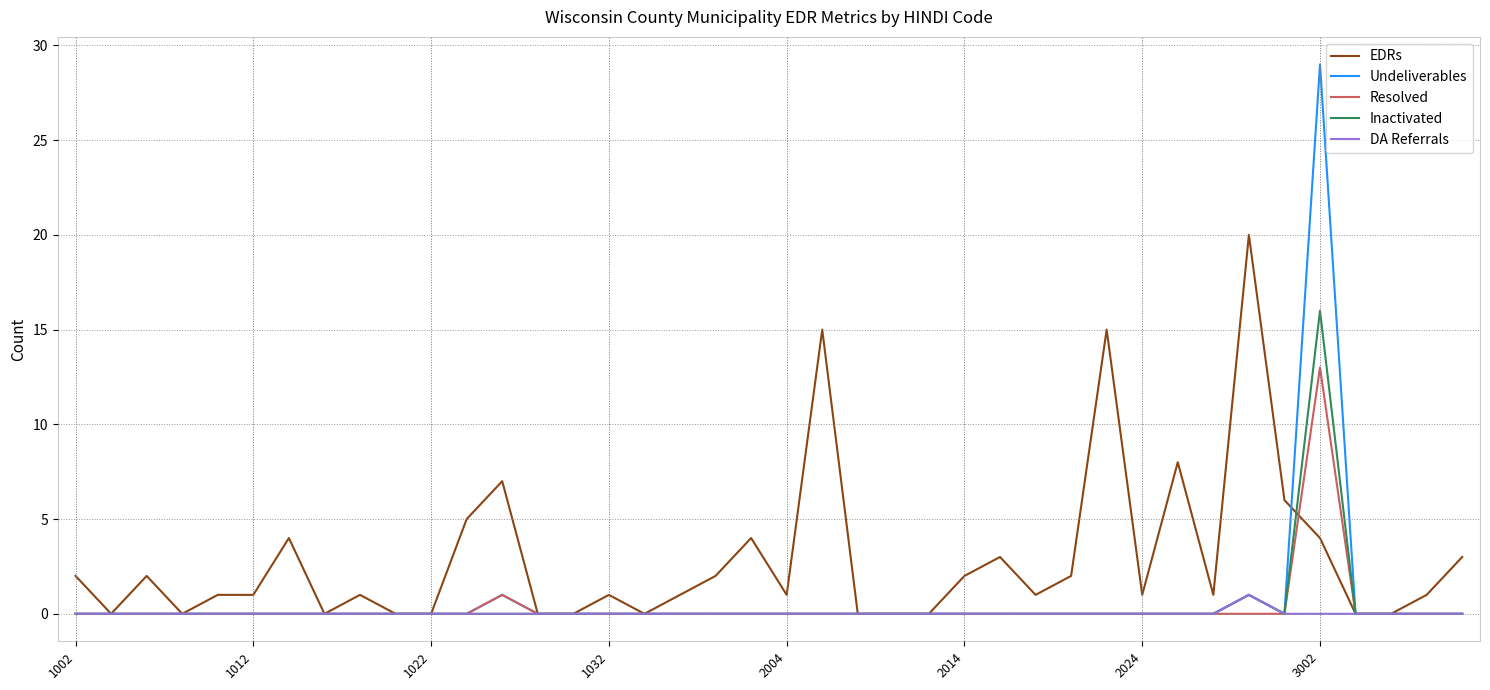

Which series has the largest total across all categories?

EDRs